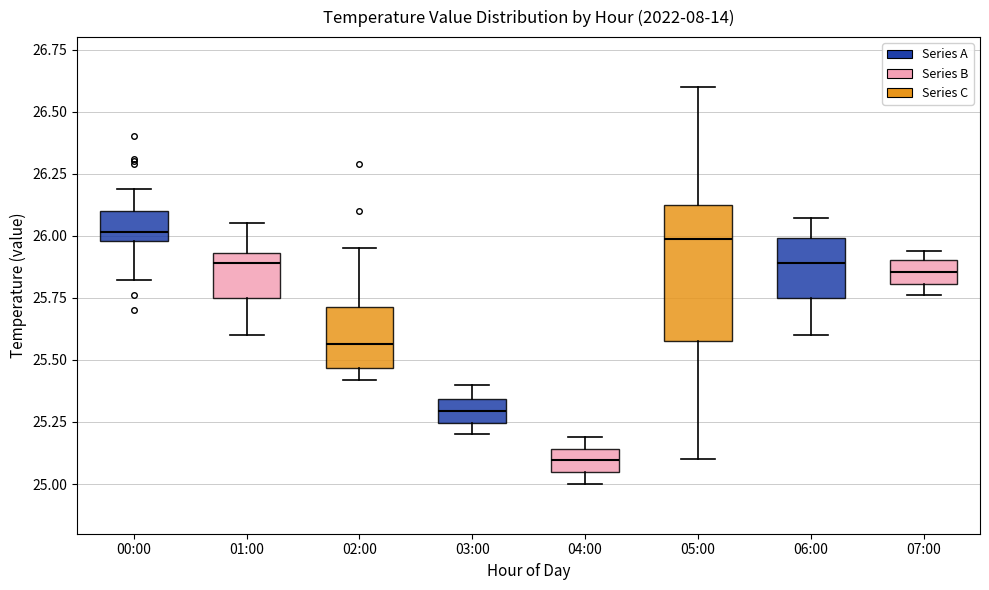

Which box is the tallest, from its lower edge to its upper edge?

05:00